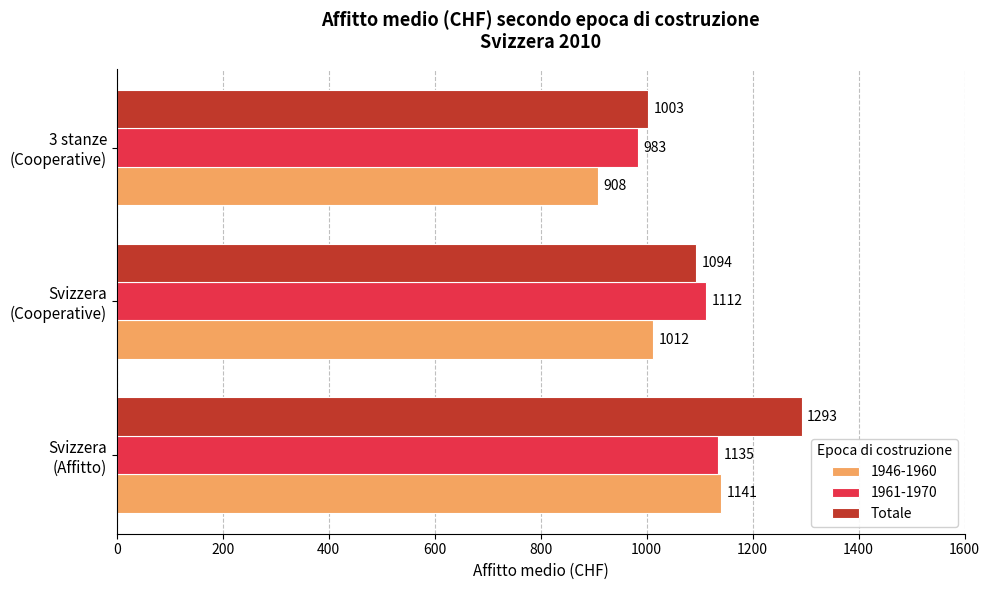

What is the difference between the maximum and minimum values in the 1961-1970 series?

152